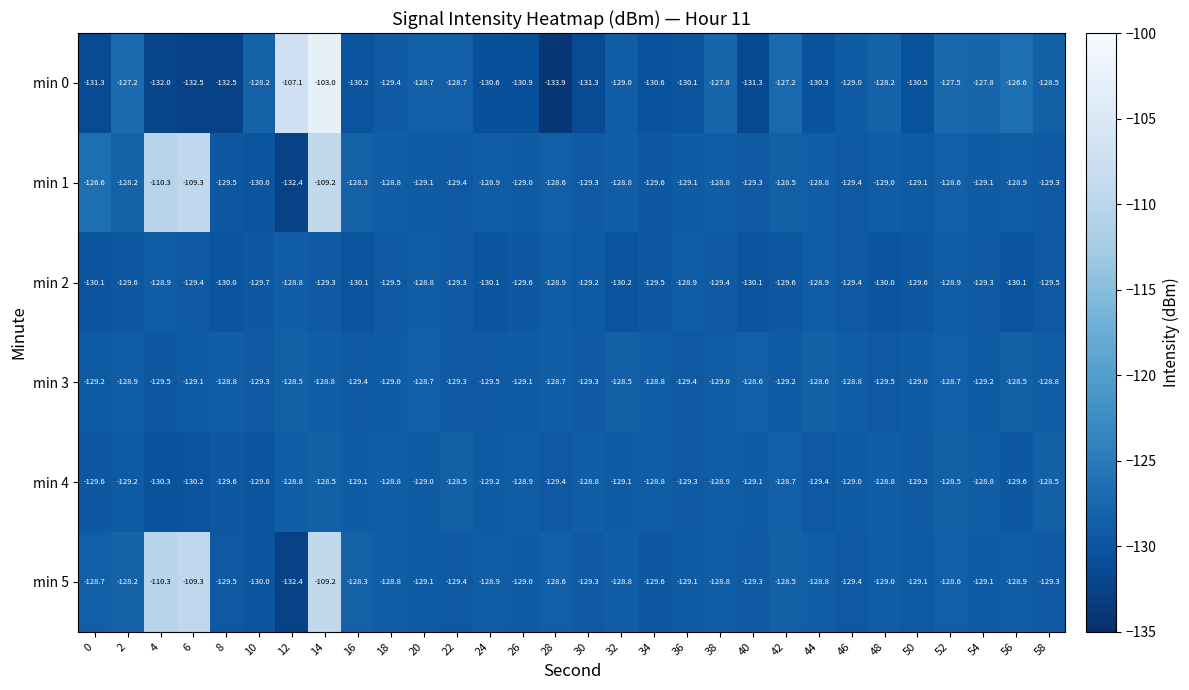

Count the number of categories in the chart.

30